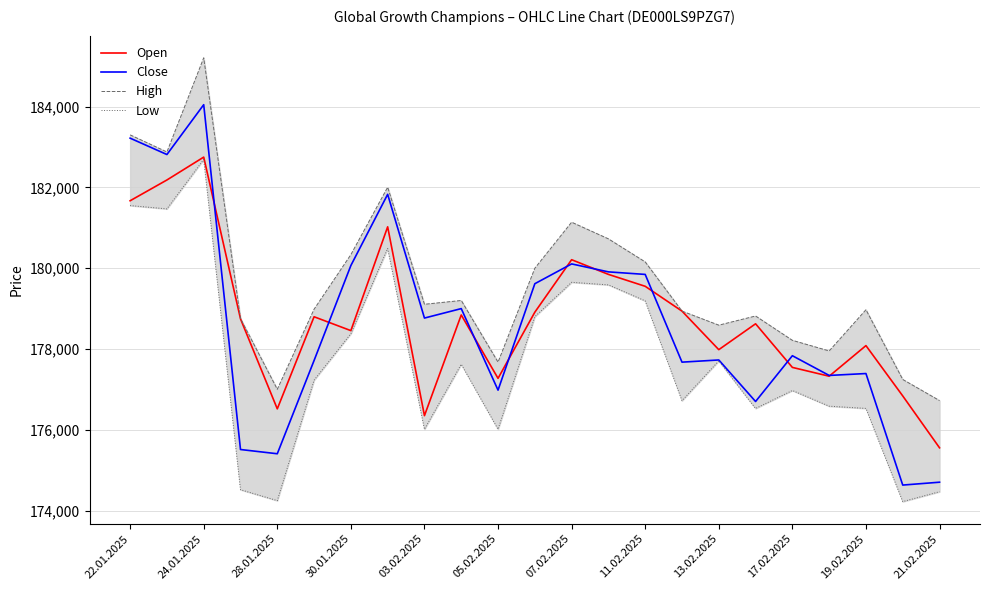

What is the lowest value of the Open series?

175557